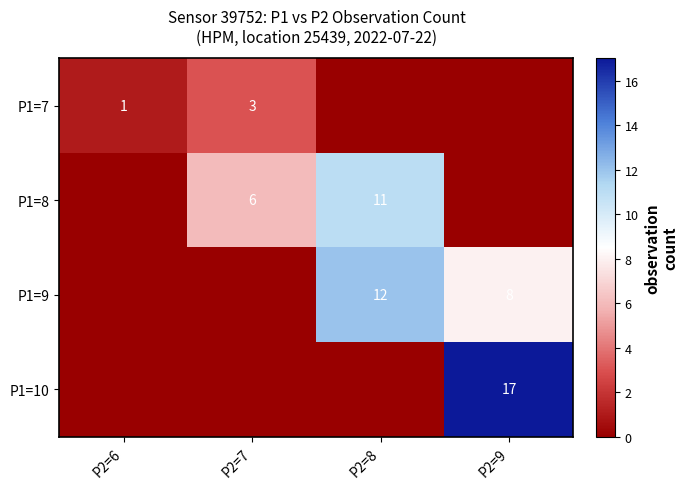

The P1=8 series shows 16 at P2=8. True or false?

False